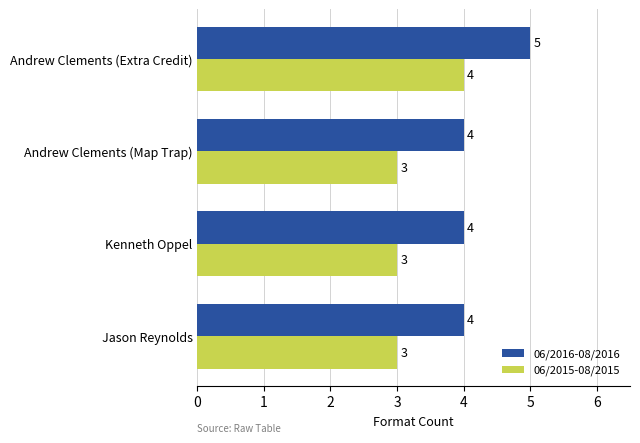

What is the sum of all 06/2015-08/2015 values?

13